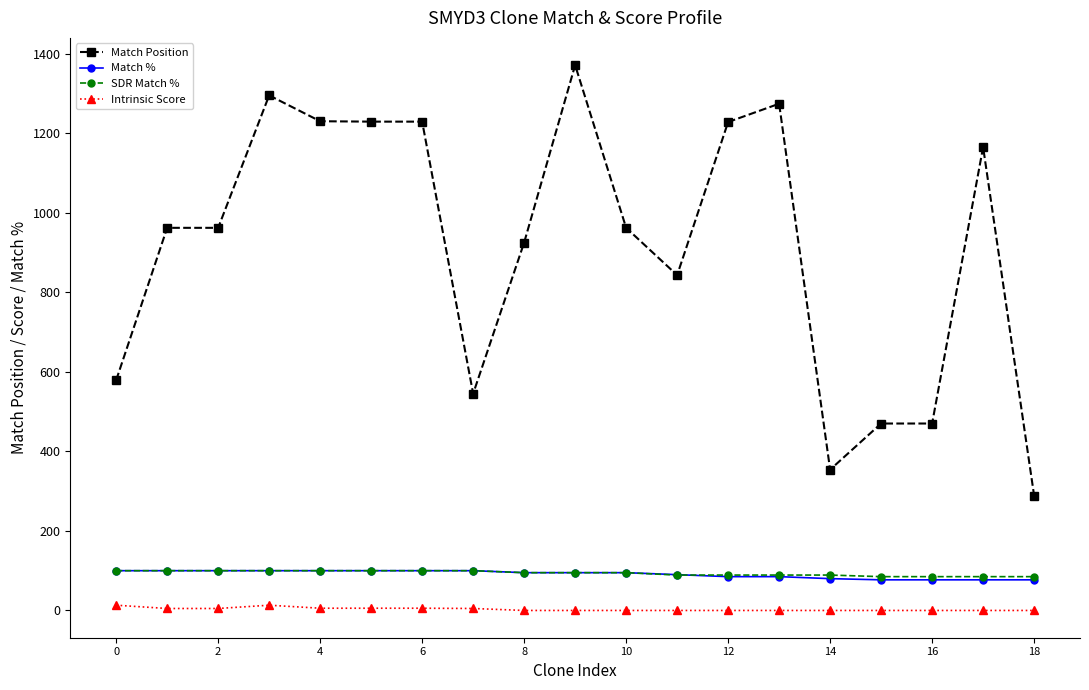

What is the average value of the Intrinsic Score series?

3.1